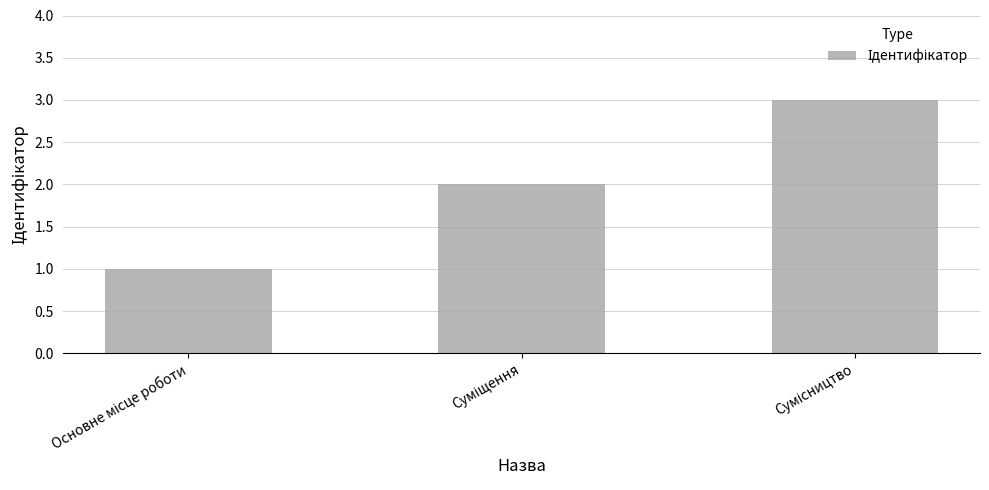

What is the sum of all values?

6